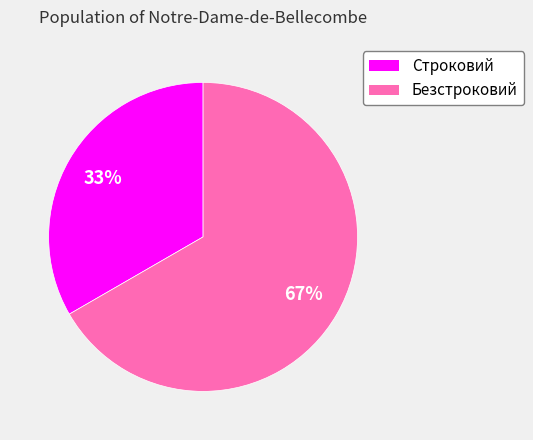

To the nearest percent, what percentage of the pie is Безстроковий?

67%